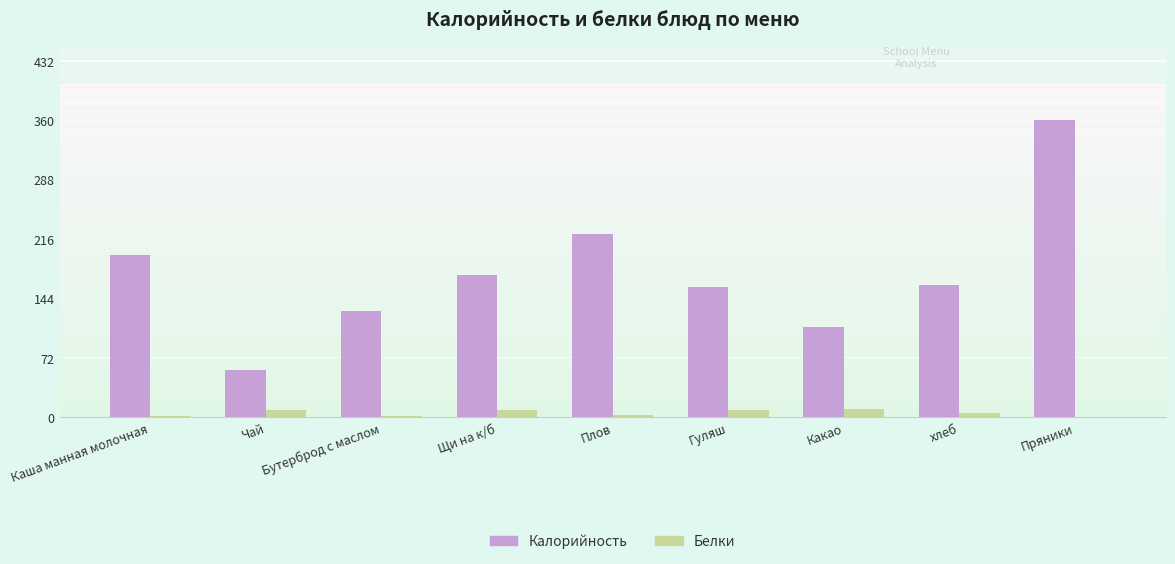

Is it true that Белки equals 0 at Пряники?

True